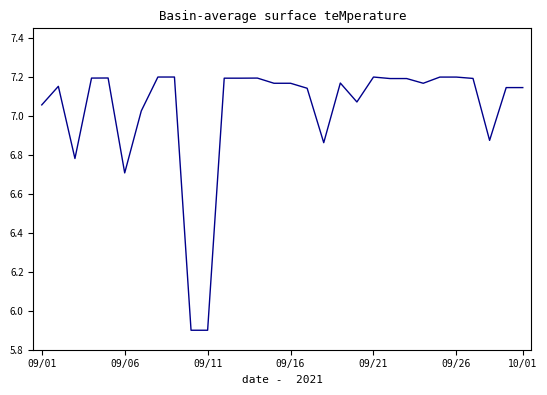

What is the minimum value shown in the chart?

5.9